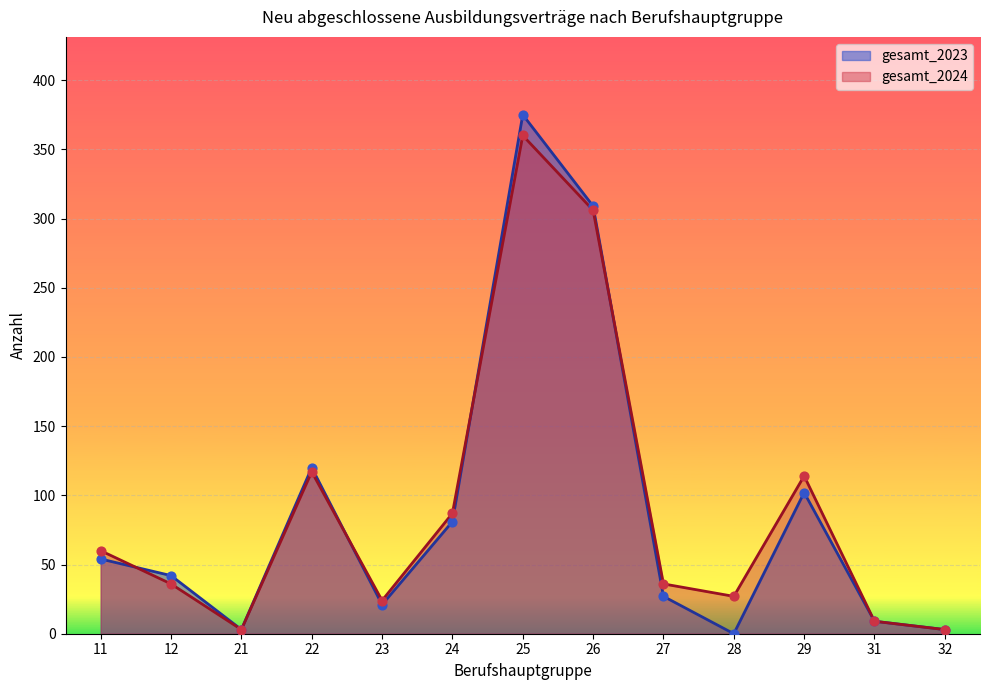

Which series has the largest Y range (max minus min)?

gesamt_2023